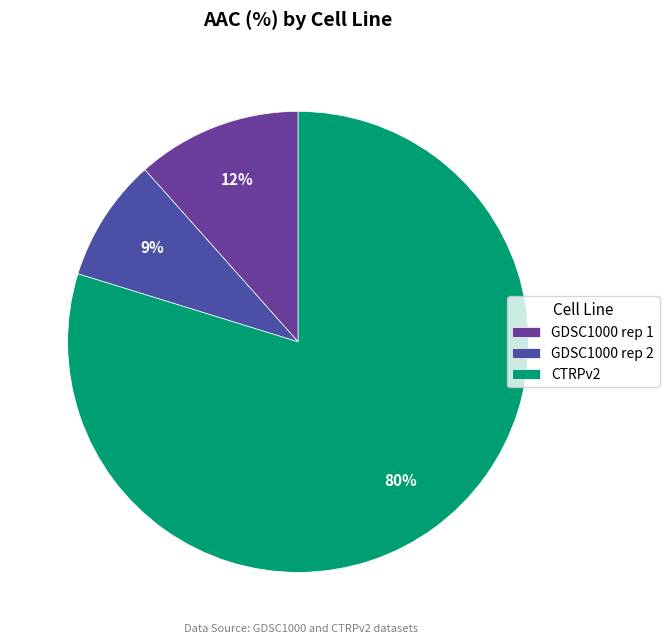

Is the sum of GDSC1000 rep 2 and GDSC1000 rep 1 greater than half?

No